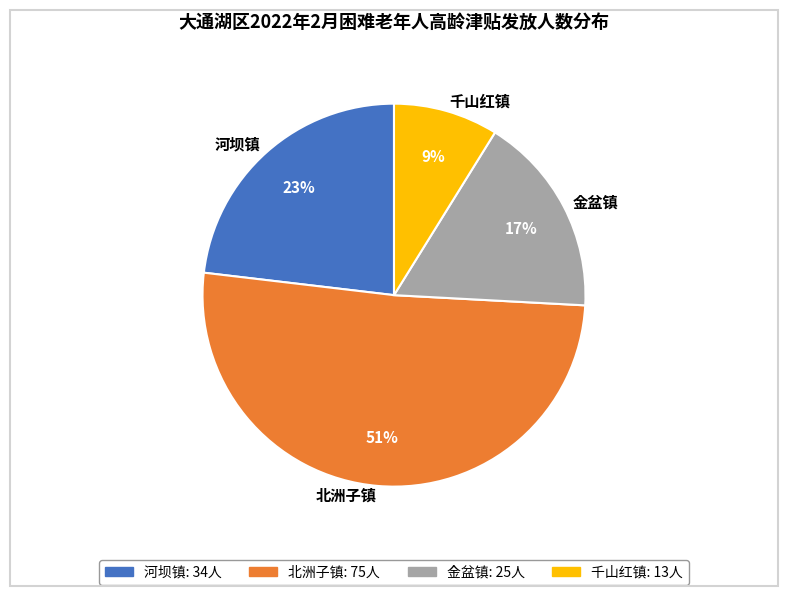

Which category accounts for the majority?

北洲子镇